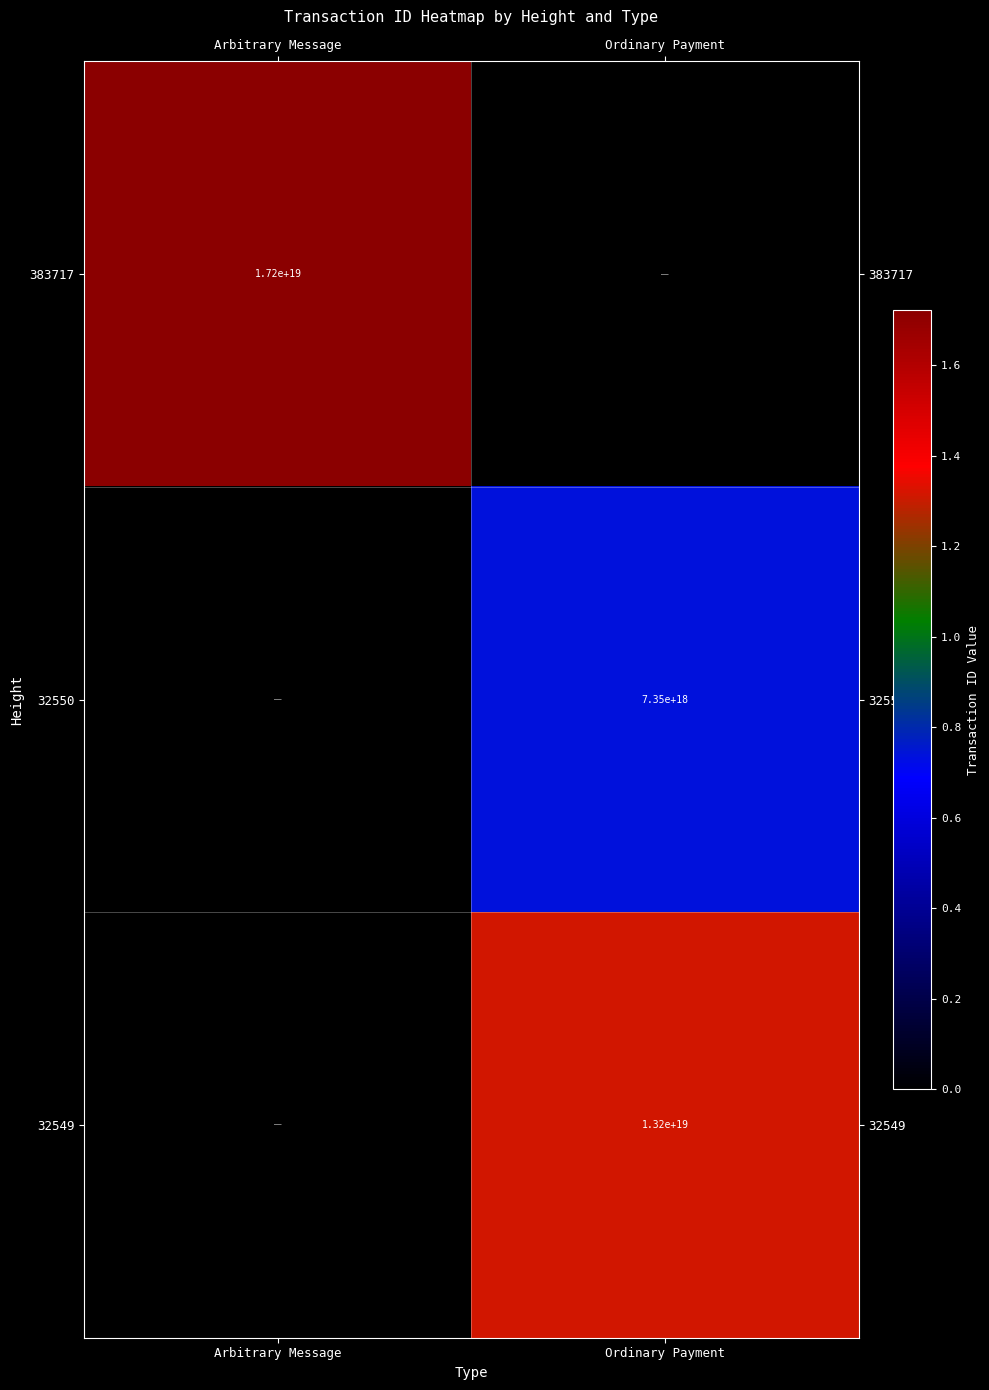

True or false: 32549 has a value of 13200000000000000000 at Ordinary Payment.

True